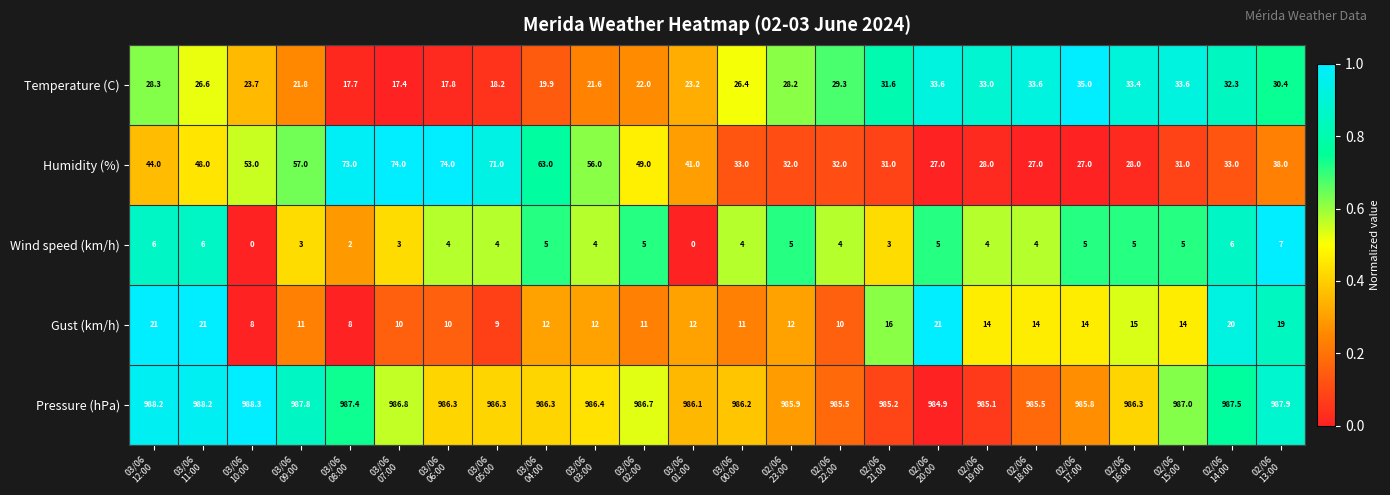

What is the average value of the Humidity (%) series?

44.6